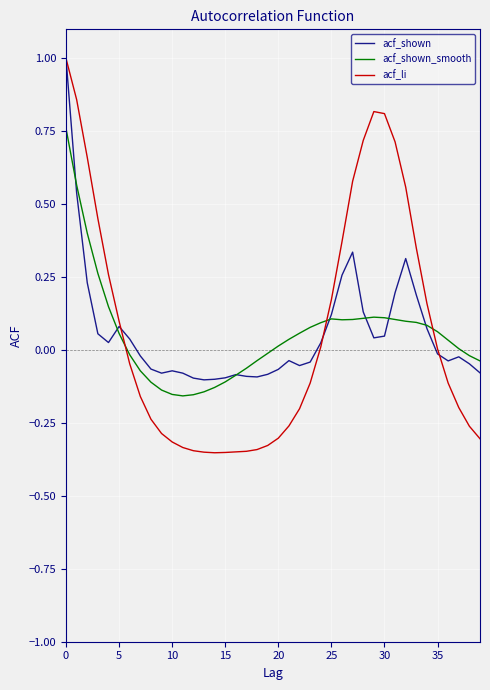

What is the sum of all acf_shown values?

2.3